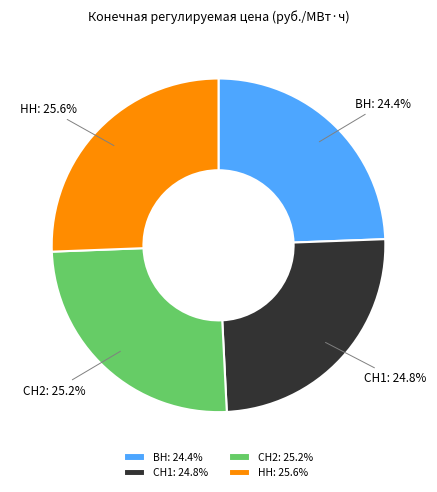

What percentage do ВН: 24.4% and СН2: 25.2% together represent?

49.6%